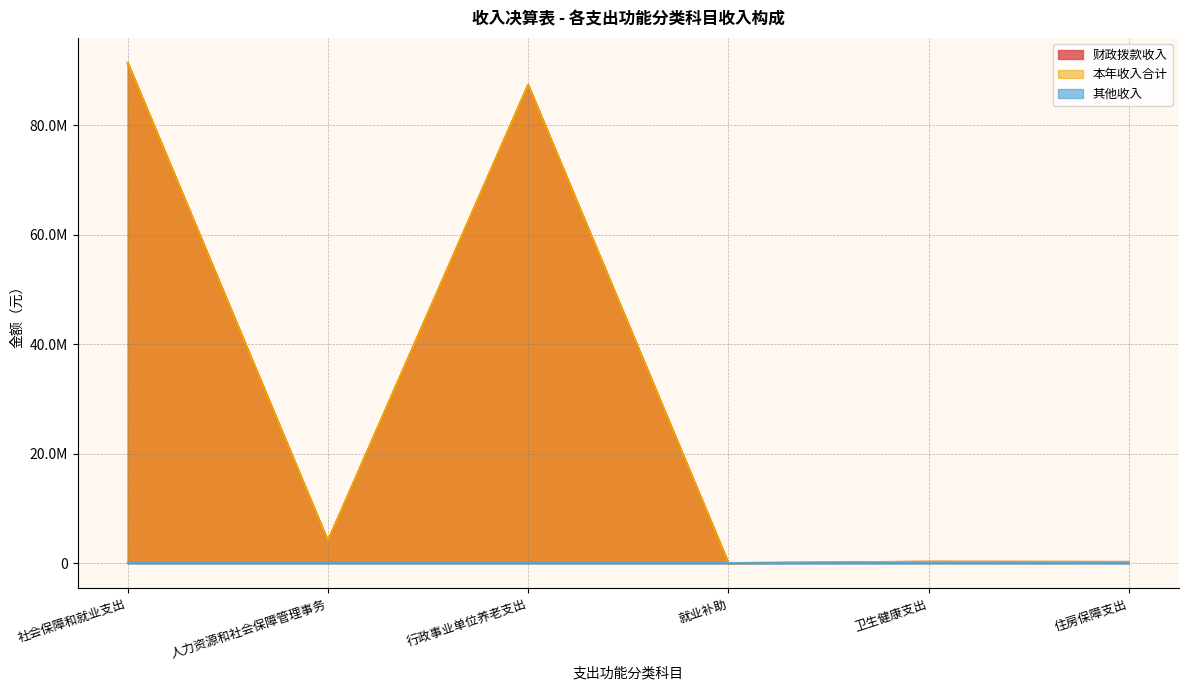

Reading left to right, what are all the values shown in this chart?

本年收入合计: 社会保障和就业支出=91422206.3	人力资源和社会保障管理事务=4044103.9	行政事业单位养老支出=87376972.3	就业补助=1130.0	卫生健康支出=255971.2	住房保障支出=218409.0
财政拨款收入: 社会保障和就业支出=91421706.3	人力资源和社会保障管理事务=4044103.9	行政事业单位养老支出=87376972.3	就业补助=630.0	卫生健康支出=255971.2	住房保障支出=218409.0
其他收入: 社会保障和就业支出=500.0	人力资源和社会保障管理事务=0.0	行政事业单位养老支出=0.0	就业补助=500.0	卫生健康支出=0.0	住房保障支出=0.0